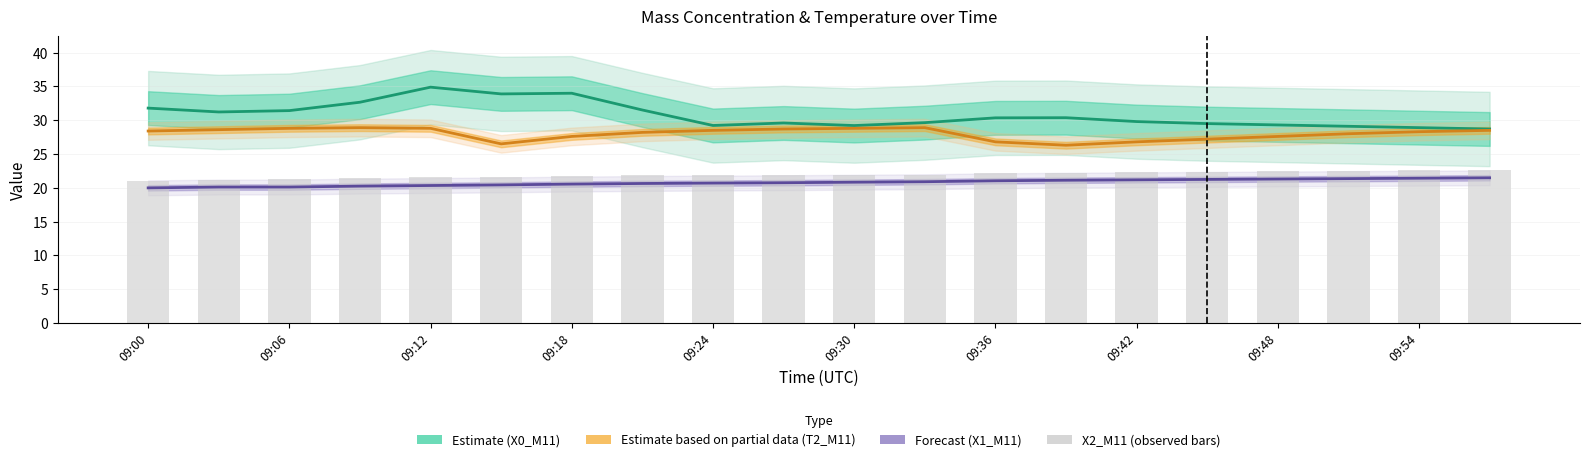

Reading left to right, list all the values displayed in this chart.

X0_M11 (Mass conc. μg/m³): 31.8	31.2	31.4	32.7	34.9	33.9	34.0	31.5	29.2	29.6	29.2	29.6	30.4	30.4	29.8	29.5	29.3	29.1	28.9	28.7
T2_M11 (Ambient Temp °C): 28.4	28.6	28.8	28.9	28.8	26.5	27.6	28.2	28.5	28.7	28.8	28.9	26.8	26.3	26.8	27.2	27.6	28.0	28.3	28.5
X1_M11 (Mass conc. μg/m³): 20.0	20.1	20.1	20.2	20.3	20.4	20.6	20.6	20.7	20.8	20.8	20.9	21.0	21.1	21.2	21.2	21.3	21.4	21.4	21.5
X2_M11 (Mass conc. μg/m³): 21.0	21.2	21.3	21.5	21.6	21.6	21.8	21.9	21.9	21.9	21.9	21.9	22.1	22.2	22.3	22.4	22.5	22.6	22.6	22.6